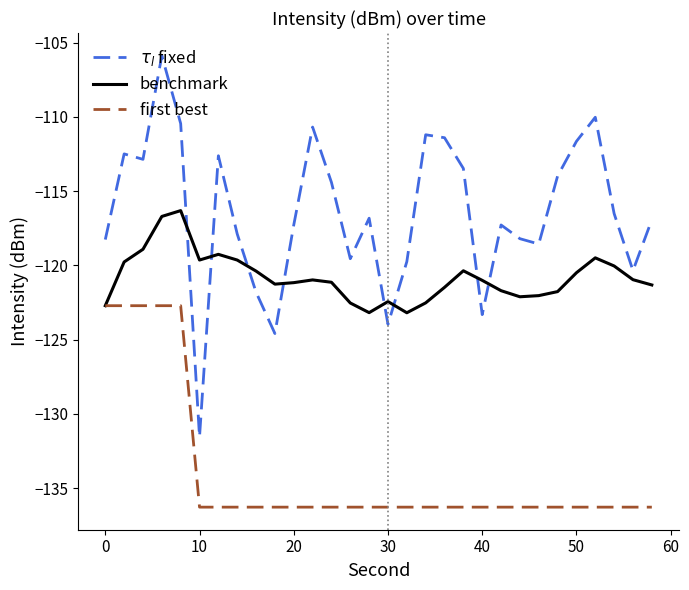

What is the maximum value for first best?

-122.7